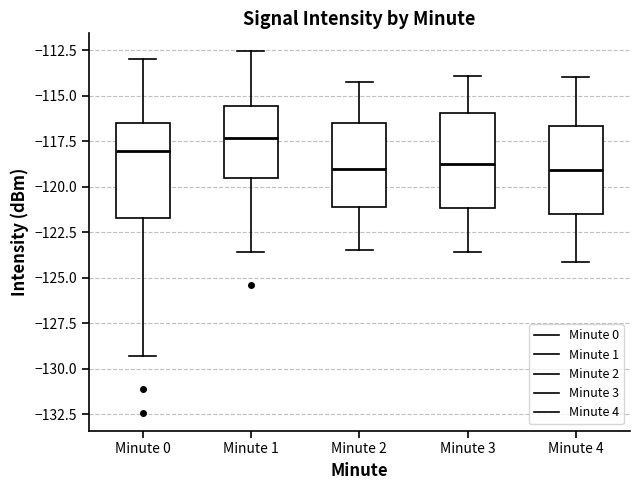

Where does the upper whisker of the box for Minute 4 end on the y-axis? The values are not printed on the chart, so give them approximately, as read against the axis.

-114.0